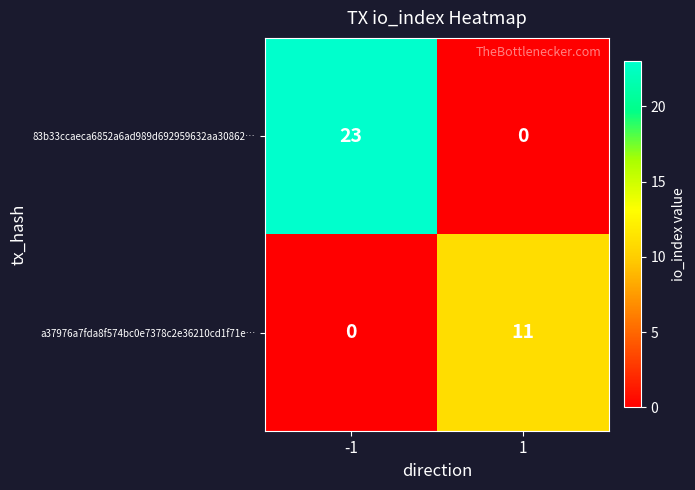

List the series in order of their overall mean, lowest first.

a37976a7fda8f574bc0e7378c2e36210cd1f71e…, 83b33ccaeca6852a6ad989d692959632aa30862…